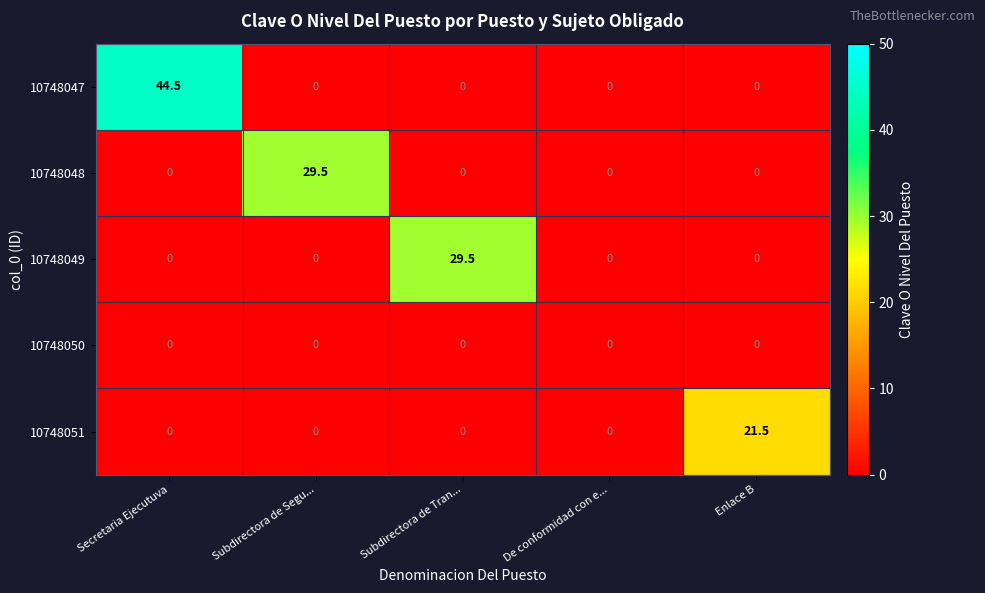

Reading left to right, extract all data points from this chart.

10748047: 44.5	0.0	0.0	0.0	0.0
10748048: 0.0	29.5	0.0	0.0	0.0
10748049: 0.0	0.0	29.5	0.0	0.0
10748050: 0.0	0.0	0.0	0.0	0.0
10748051: 0.0	0.0	0.0	0.0	21.5